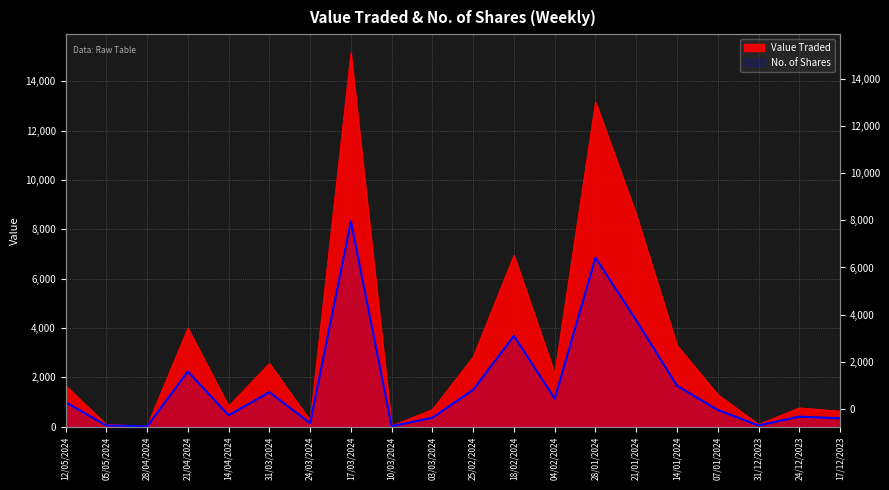

At which label is No. of Shares closest to 4167?

21/01/2024